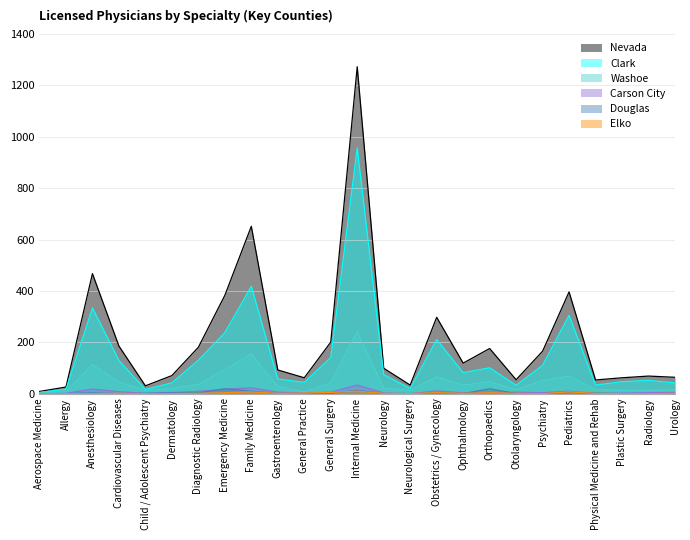

What is the value of the Elko point at the 11th from the left?

1.9